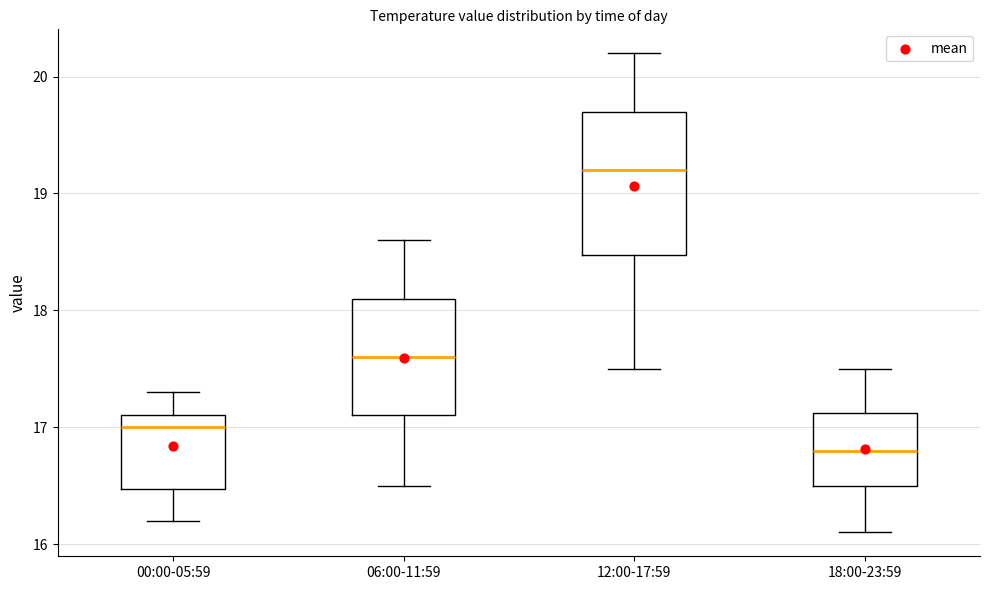

Where does the median line of the box for 00:00-05:59 sit on the y-axis? The values are not printed on the chart, so give them approximately, as read against the axis.

17.0